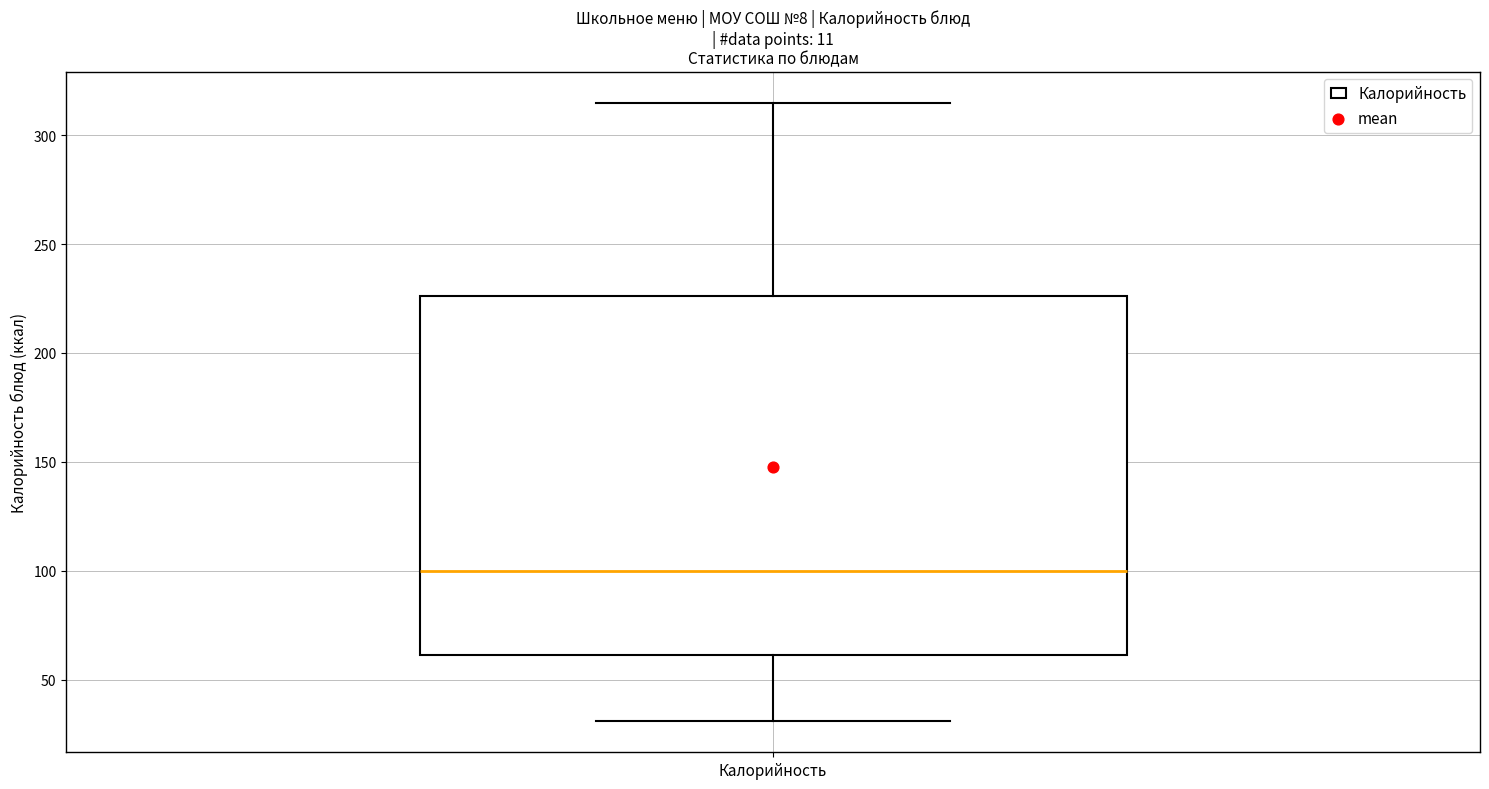

Read this box plot against the y-axis: the position of the median line, the range covered by the box, and the ends of both whiskers. The values are not printed on the chart, so give them approximately, as read against the axis.

median 100, box 60 to 225, whiskers 30 to 315